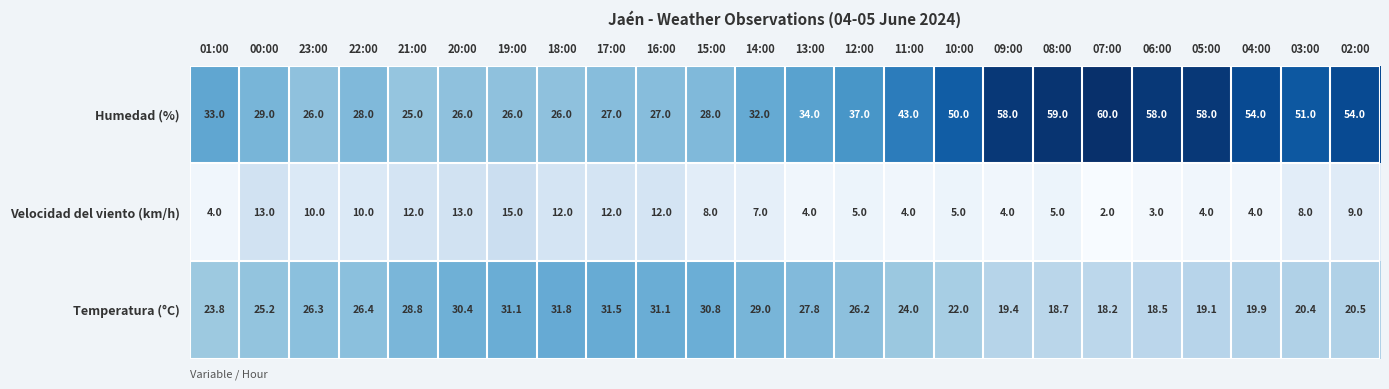

The Velocidad del viento (km/h) series shows 7.0 at 14:00. True or false?

True